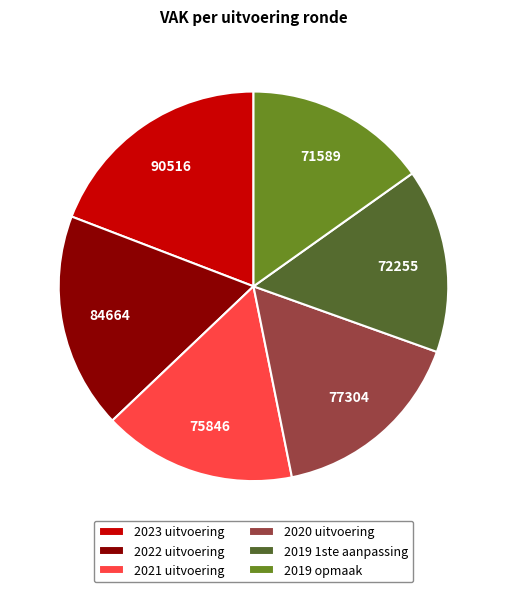

Does 2019 1ste aanpassing represent more than half of the total?

No